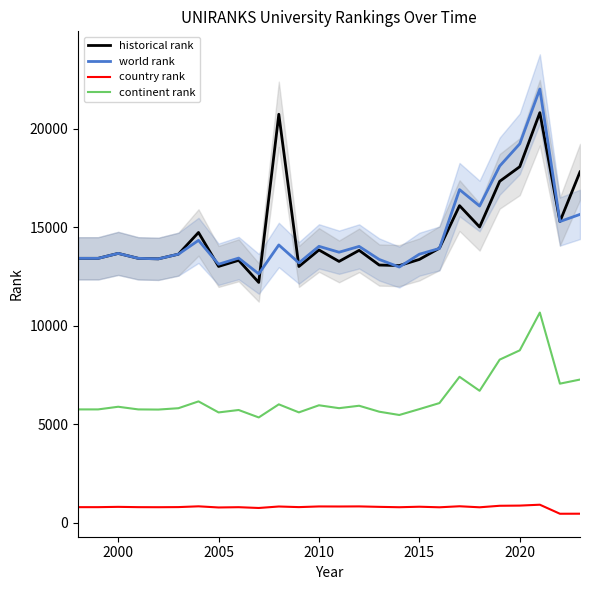

Is it true that country rank equals 826.0 at 2010?

True